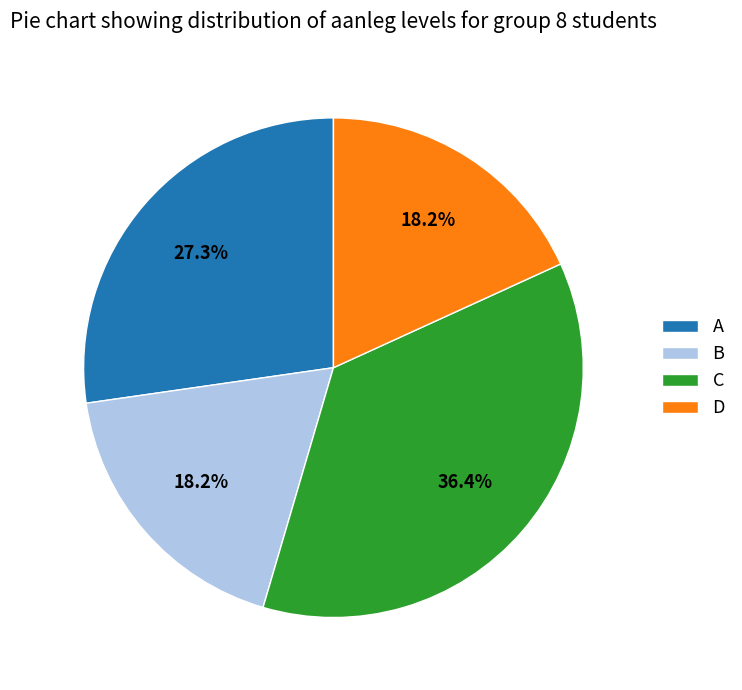

How many segments does this pie chart have?

4